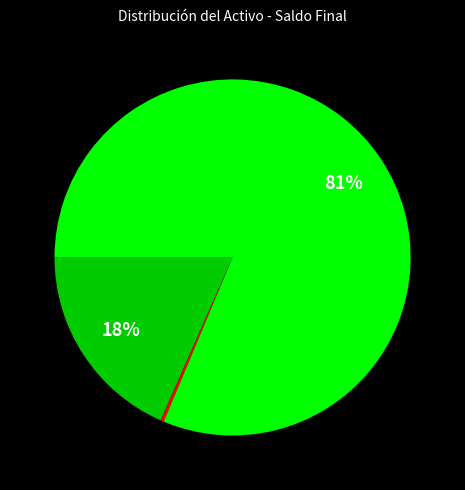

Is there a majority slice in this chart?

Yes